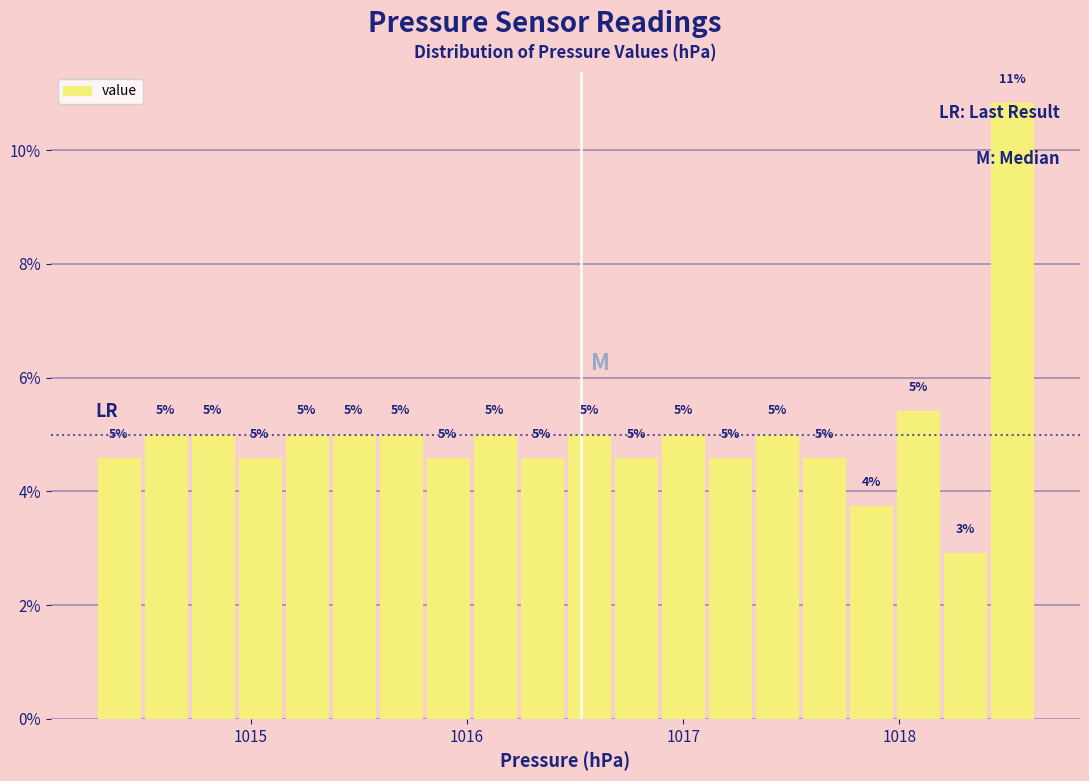

Around what value on the x-axis is the tallest bar? Give the approximate position of its centre, as read against the axis.

1018.5